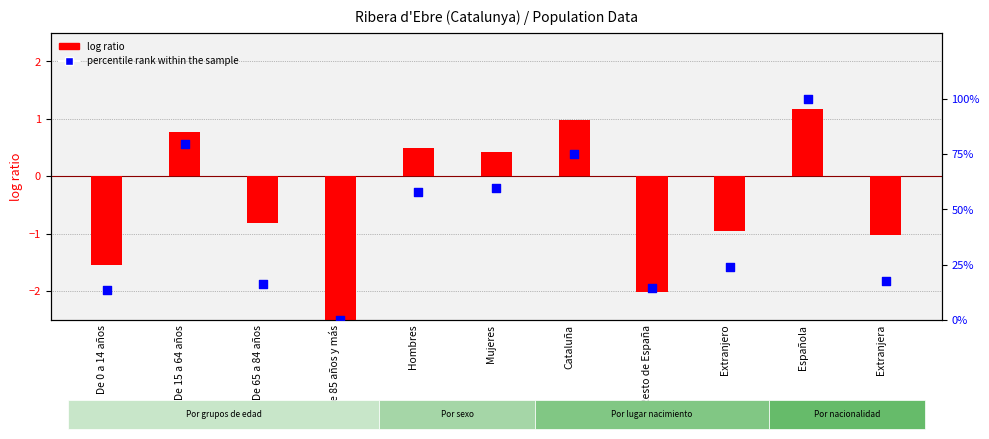

What are all the series names shown in the legend?

log ratio, percentile rank within the sample